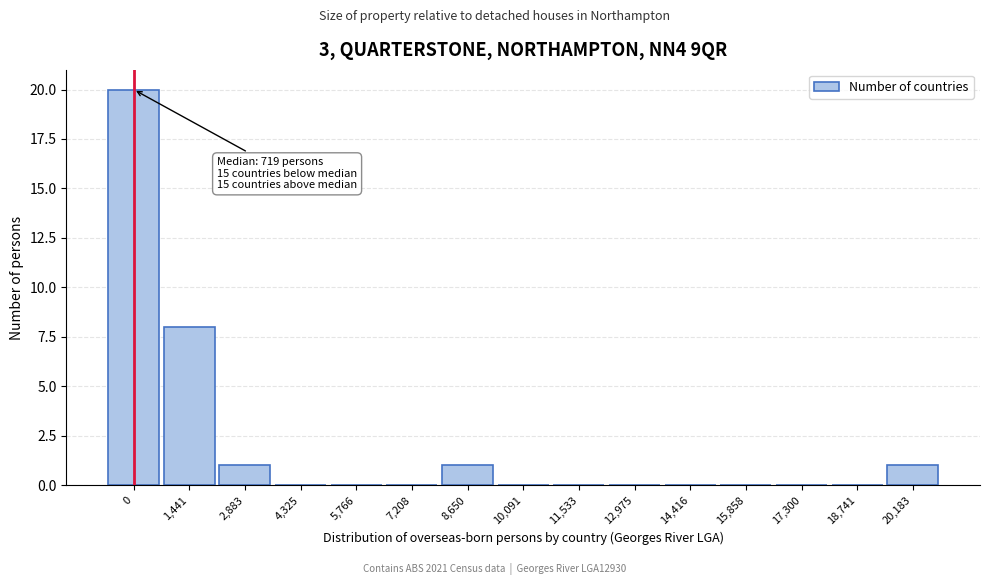

Reading right to left, list all the values displayed in this chart.

20,183=1	18,741=0	17,300=0	15,858=0	14,416=0	12,975=0	11,533=0	10,091=0	8,650=1	7,208=0	5,766=0	4,325=0	2,883=1	1,441=8	0=20